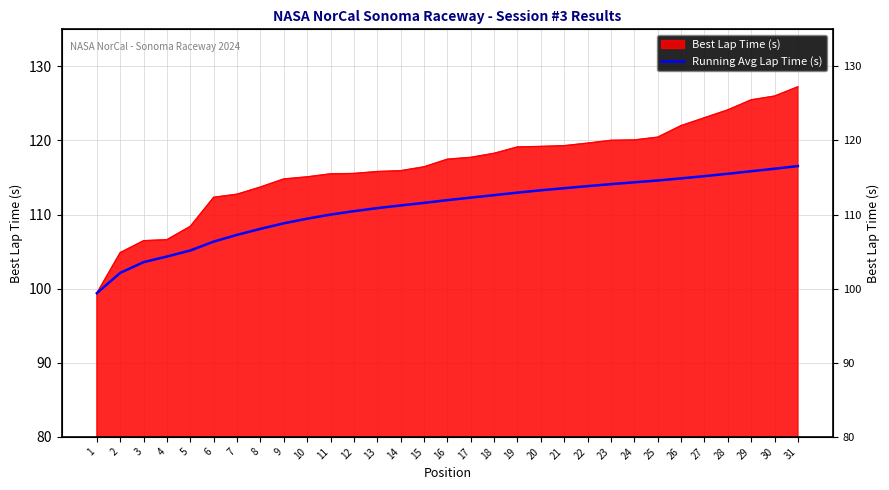

List the labels in order of value, smallest first.

1, 2, 3, 4, 5, 6, 7, 8, 9, 10, 11, 12, 13, 14, 15, 16, 17, 18, 19, 20, 21, 22, 23, 24, 25, 26, 27, 28, 29, 30, 31